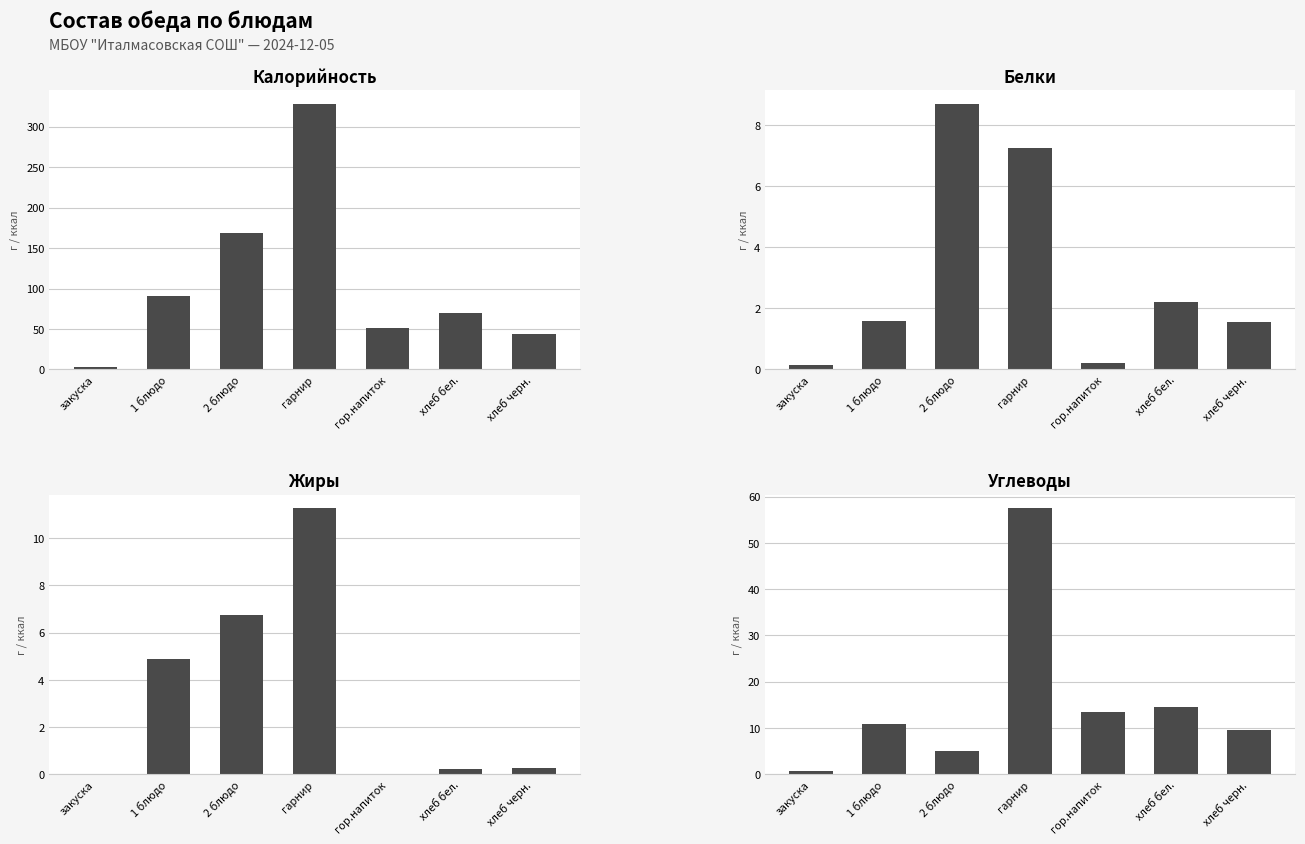

What is the difference between the maximum and second lowest values in the Жиры series?

11.2